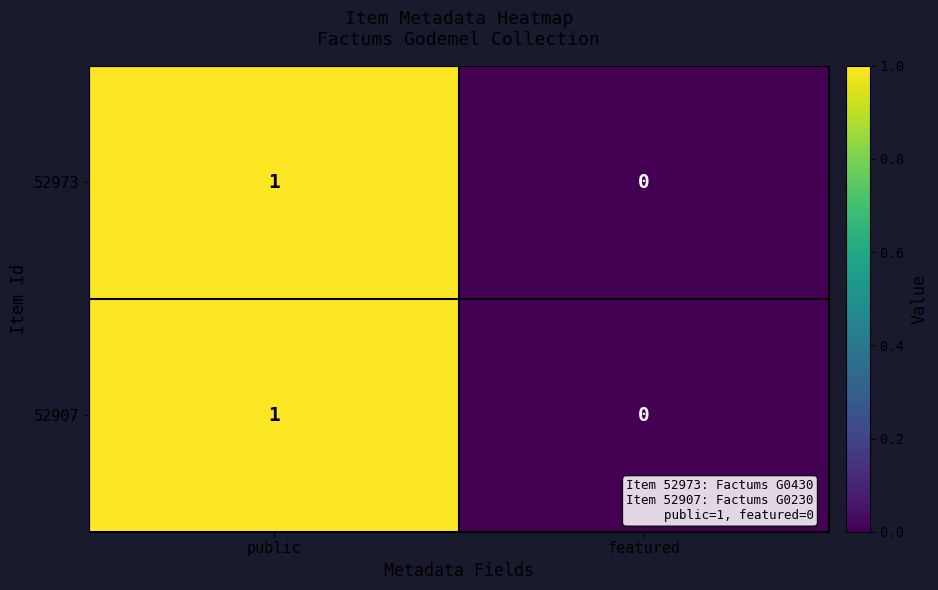

True or false: 52973 has a value of 0 at featured.

True